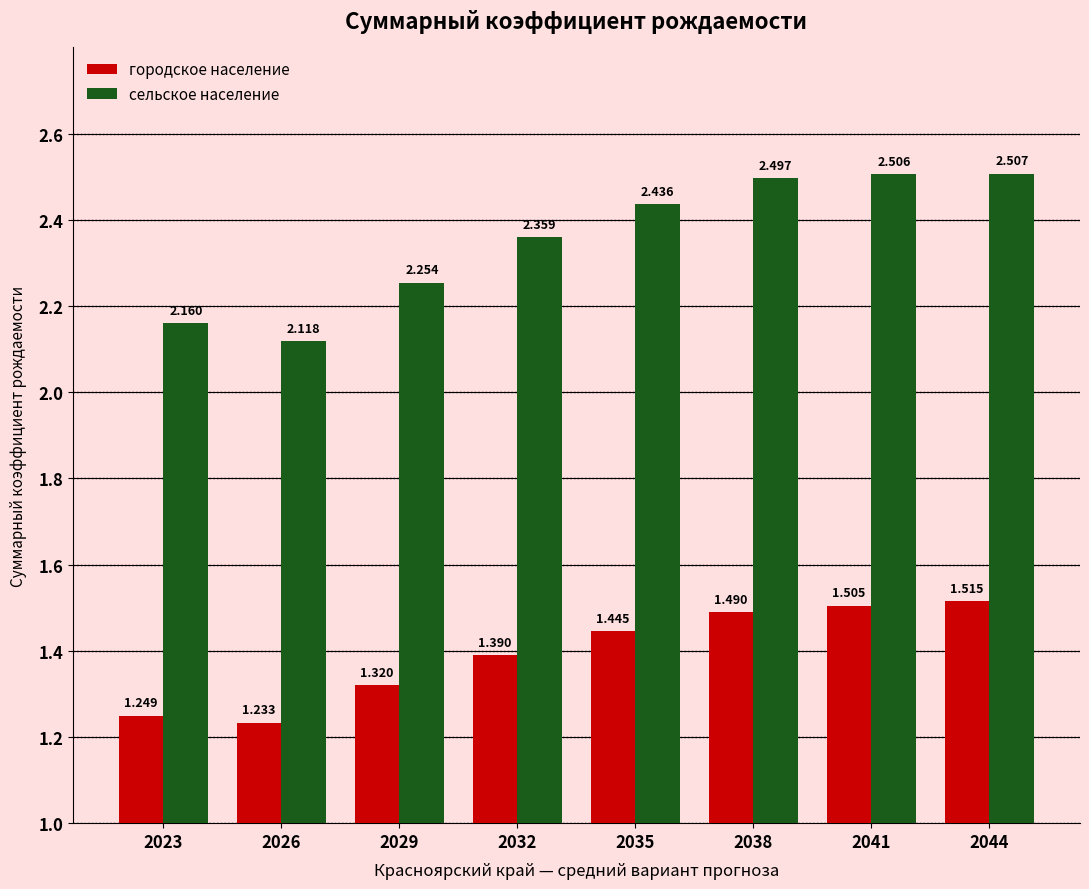

How many groups of bars are there?

8